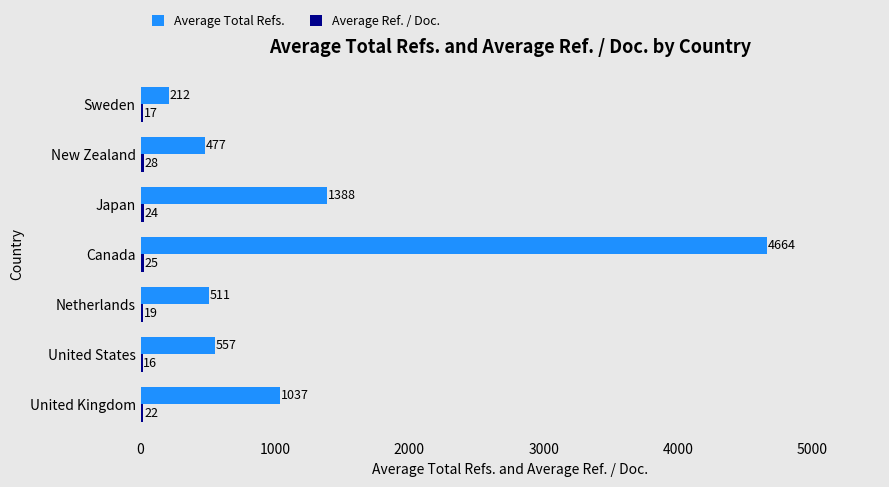

At which category does the chart reach its peak across all series?

Canada